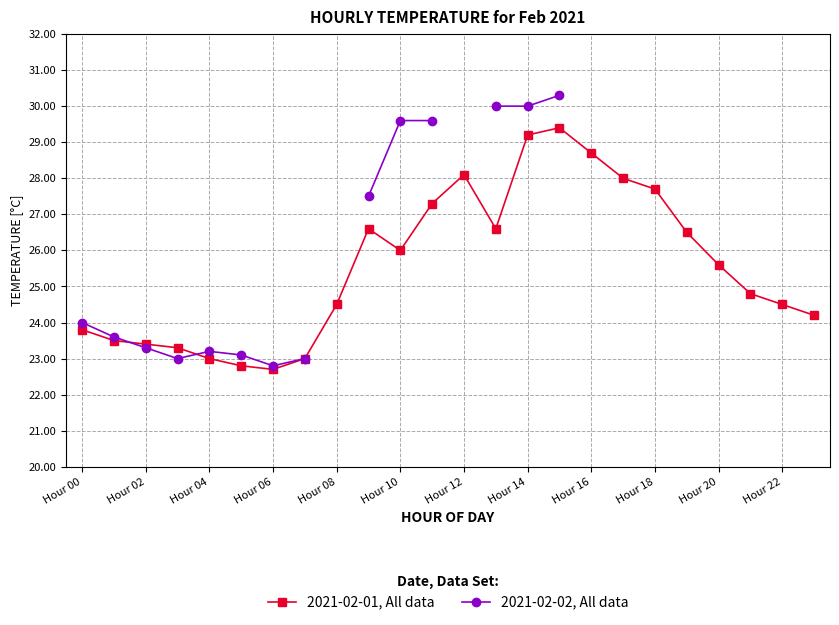

True or false: 2021-02-02, All data and 2021-02-01, All data cross at least once.

True